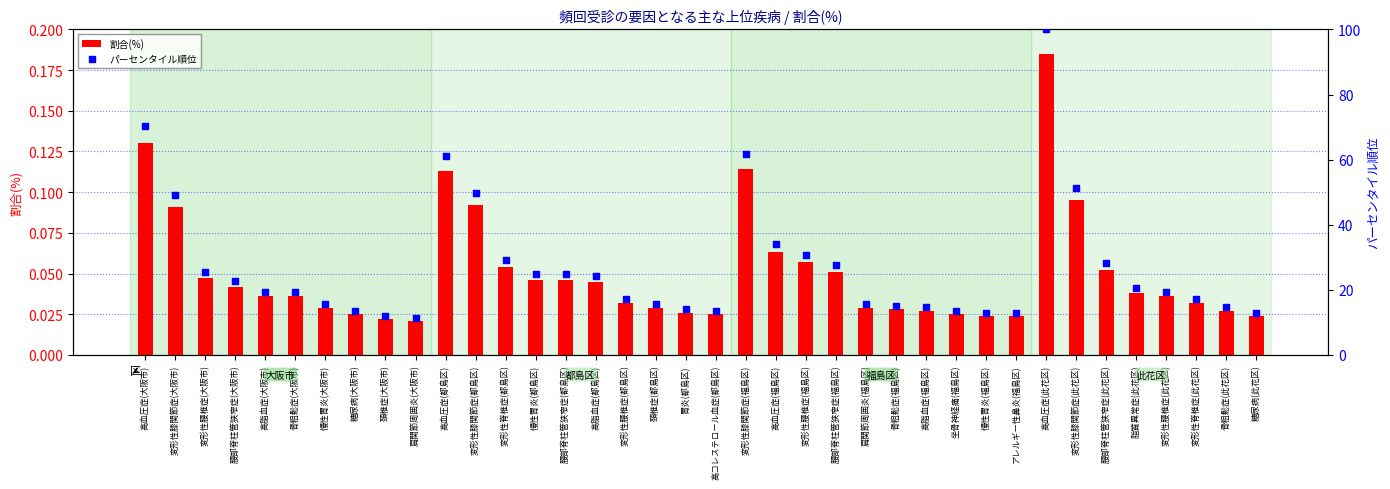

What are all the series names shown in the legend?

割合(%), パーセンタイル順位